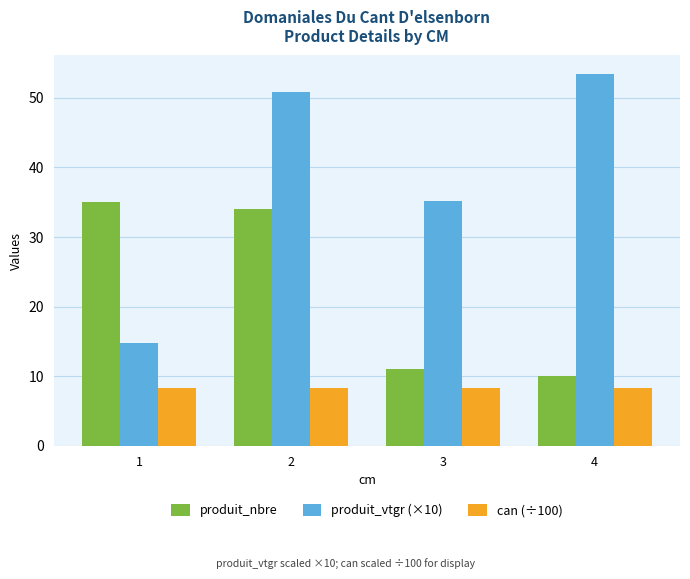

Are the bars horizontal?

No